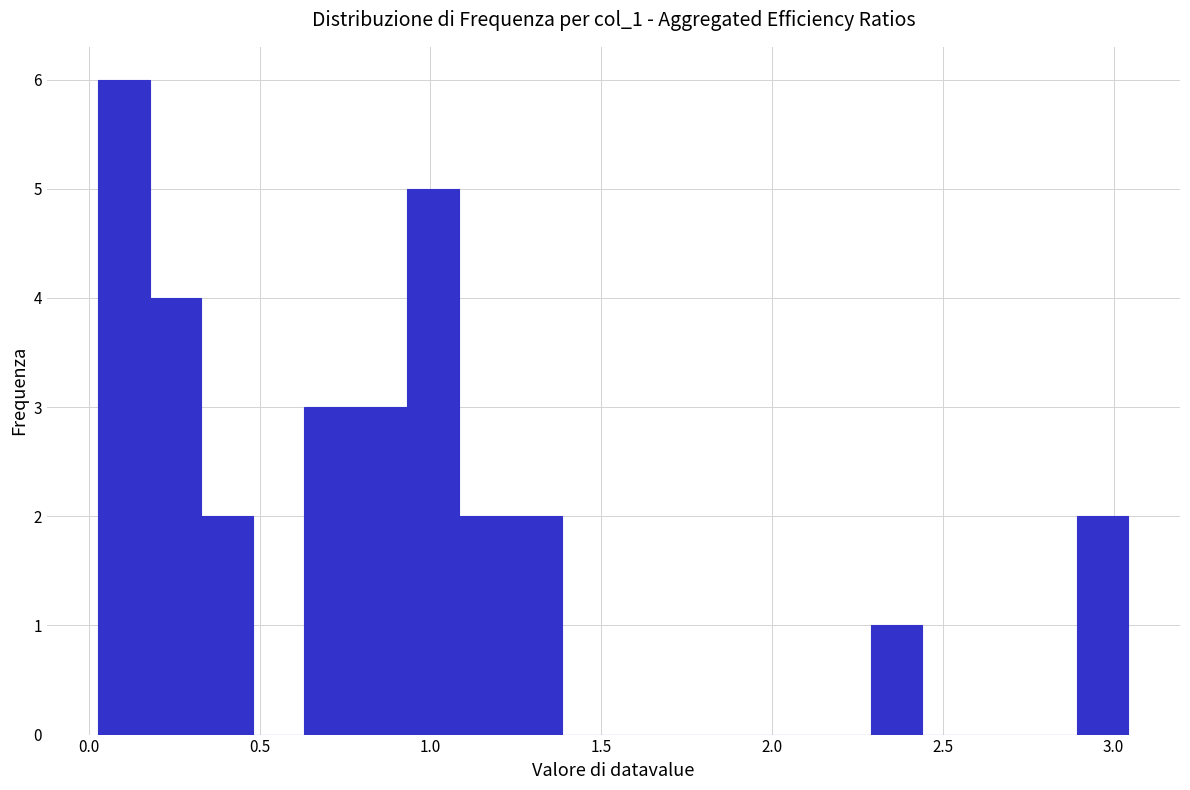

Around what value on the x-axis is the tallest bar? Give the approximate position of its centre, as read against the axis.

0.10